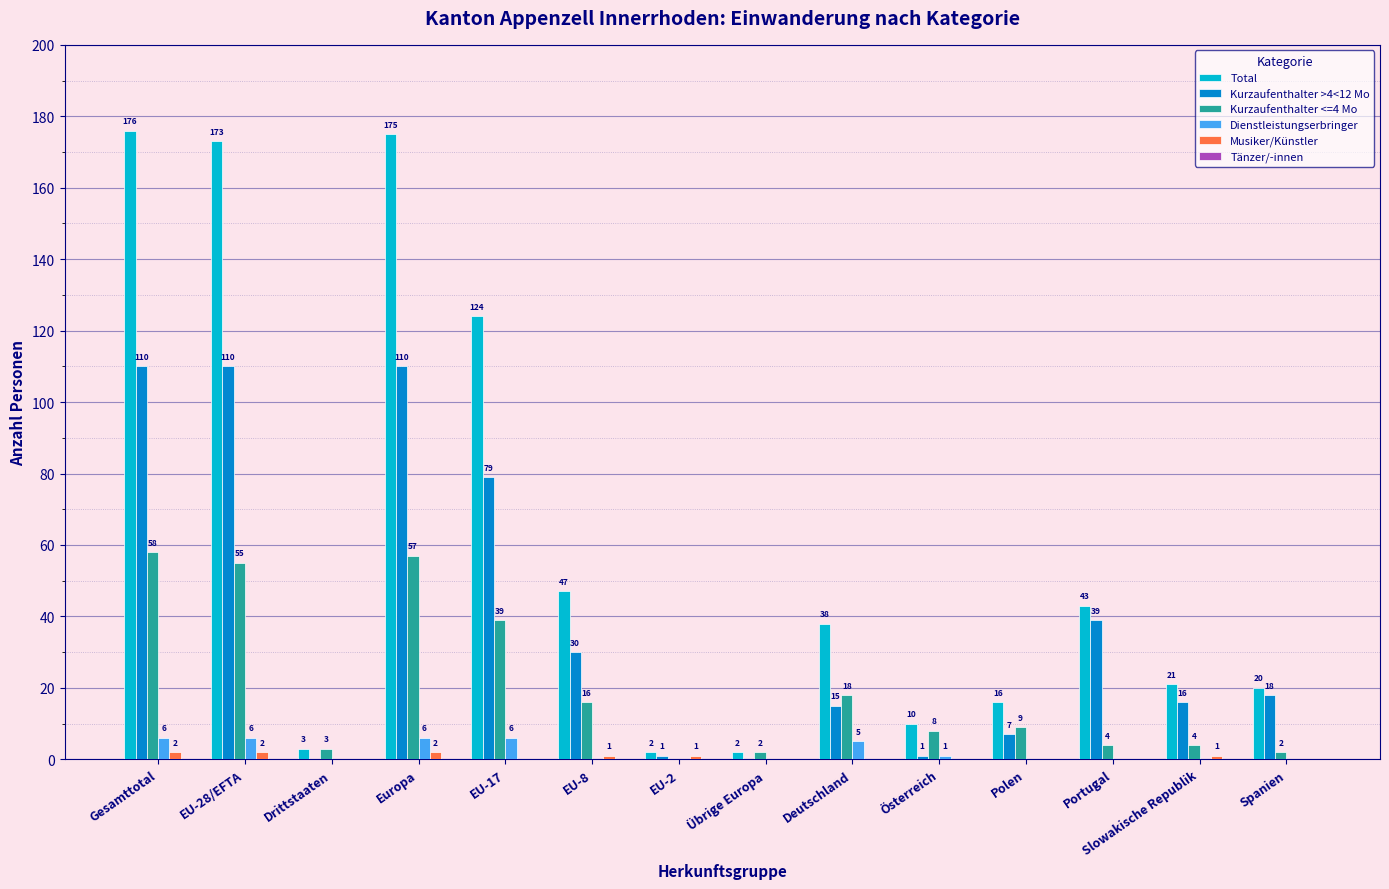

The value of Dienstleistungserbringer at Portugal is 0. True or false?

True